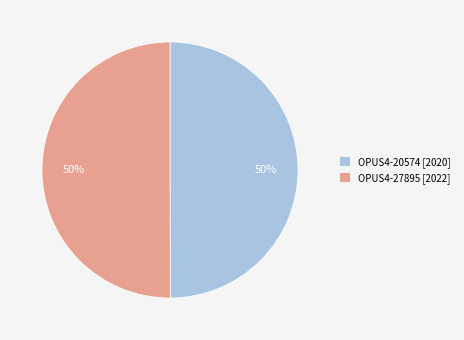

How many segments does this pie chart have?

2